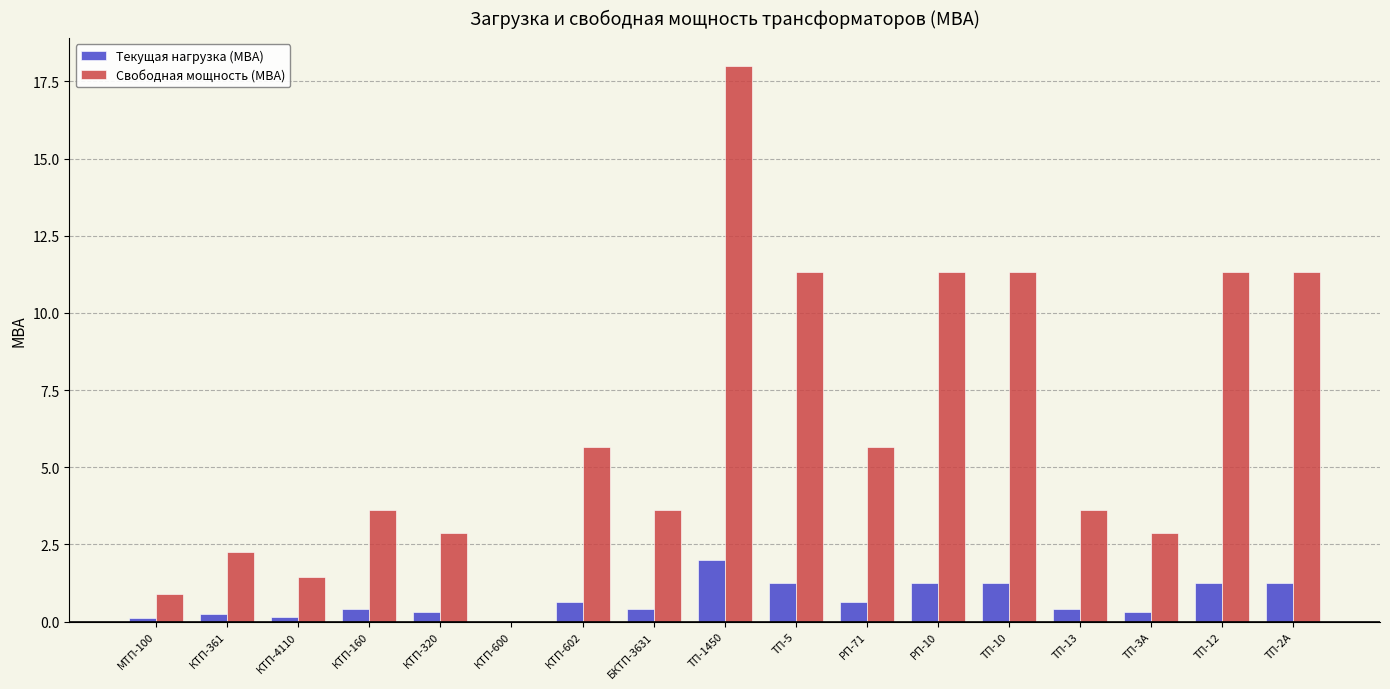

What is the greatest value displayed?

18.0